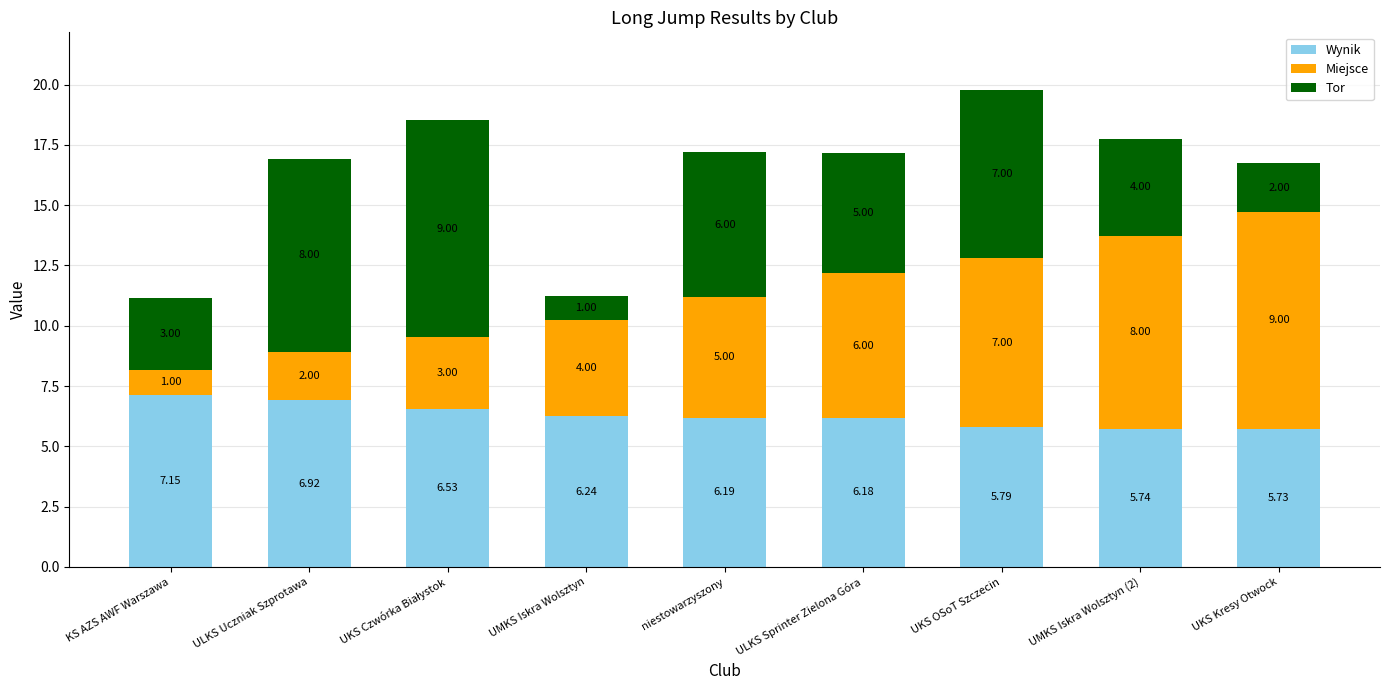

How many categories are shown in the chart?

9